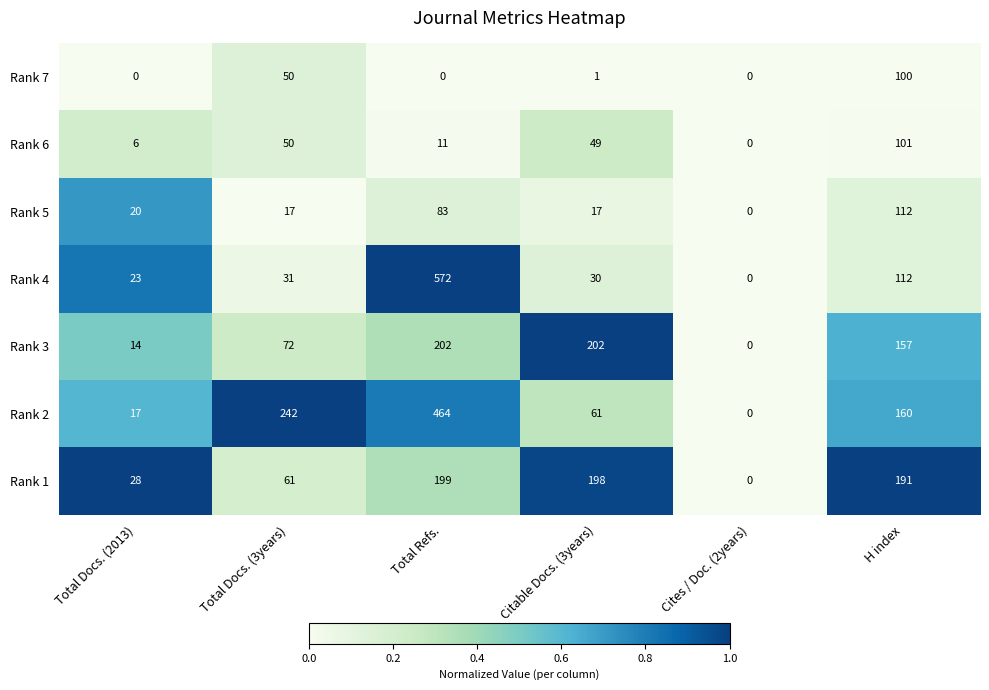

Which series has the widest spread of values?

Rank 4